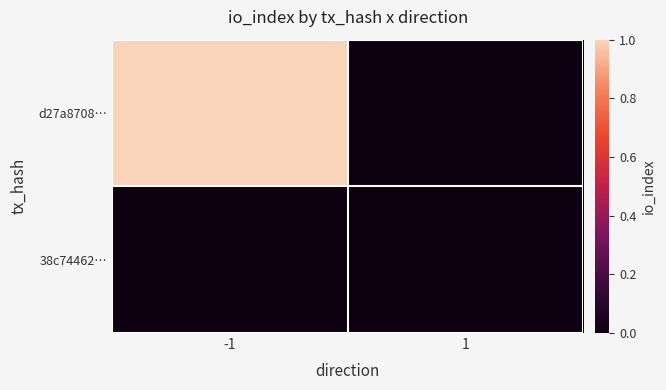

How many series are shown in this chart?

2